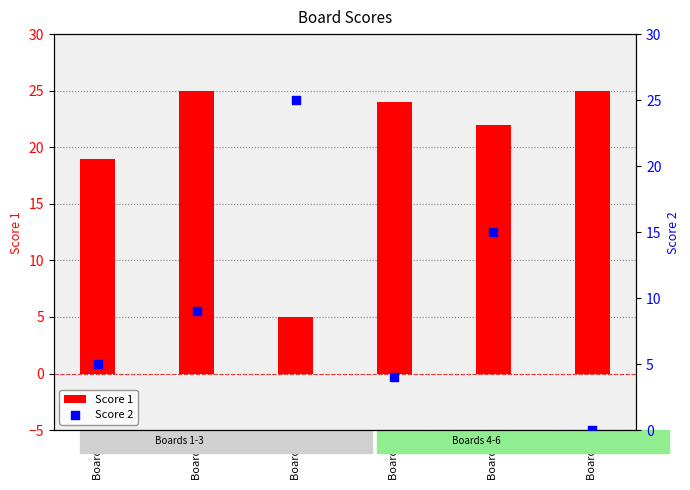

What is the total value across all series at Board 2?

34